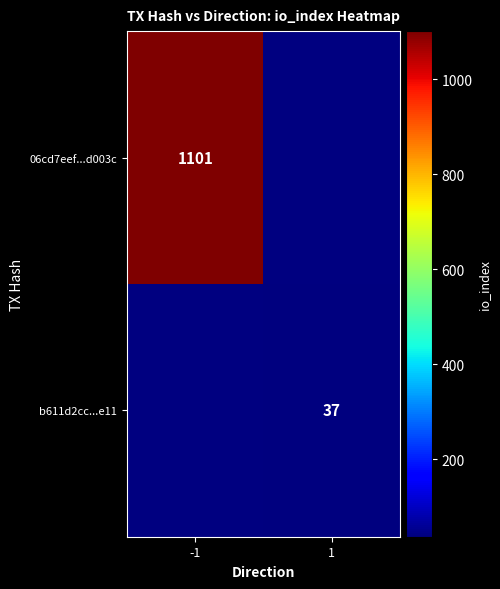

True or false: 06cd7eef...d003c has a value of 746 at -1.

False